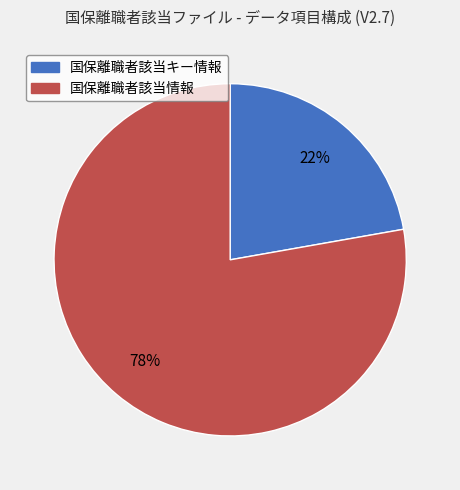

To the nearest percent, what is the difference between the largest and smallest slice percentages?

56%